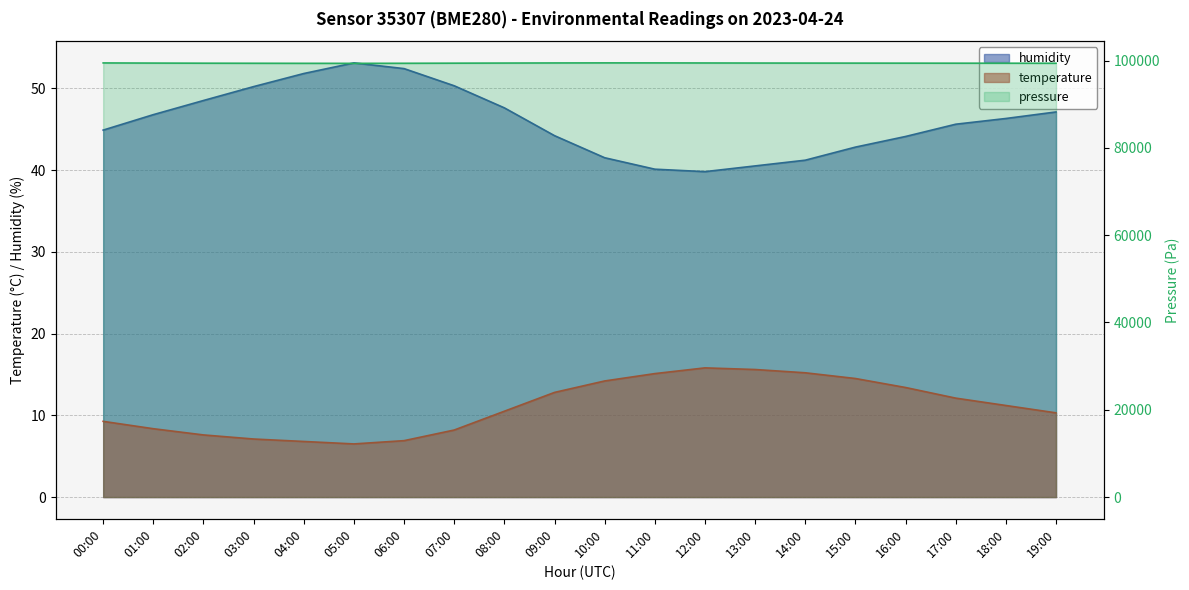

True or false: humidity and temperature cross at least once.

False